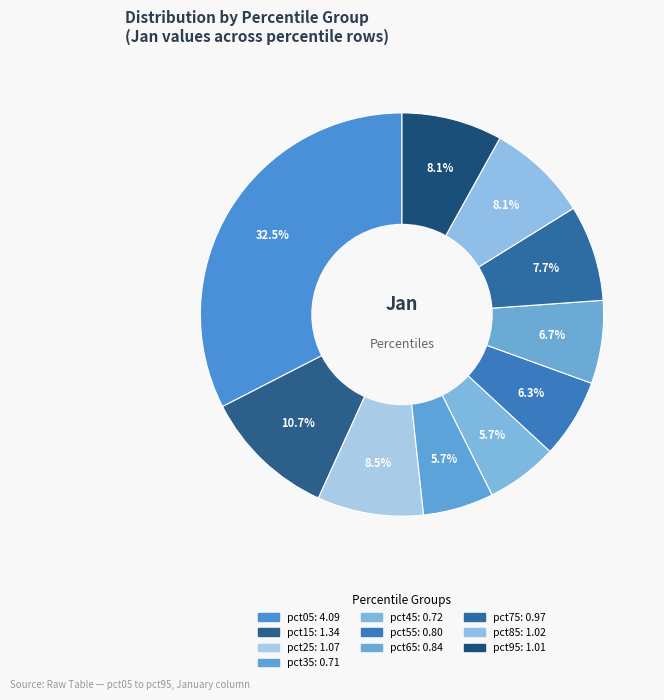

What percentage is the pct15 slice, to the nearest percent?

11%